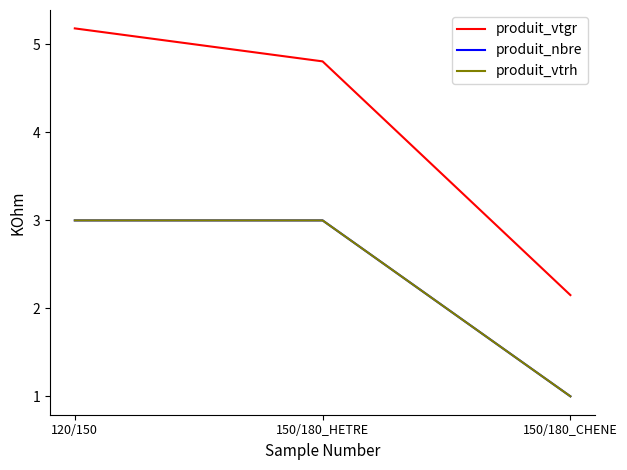

Does the chart display data point markers on the line(s)?

No